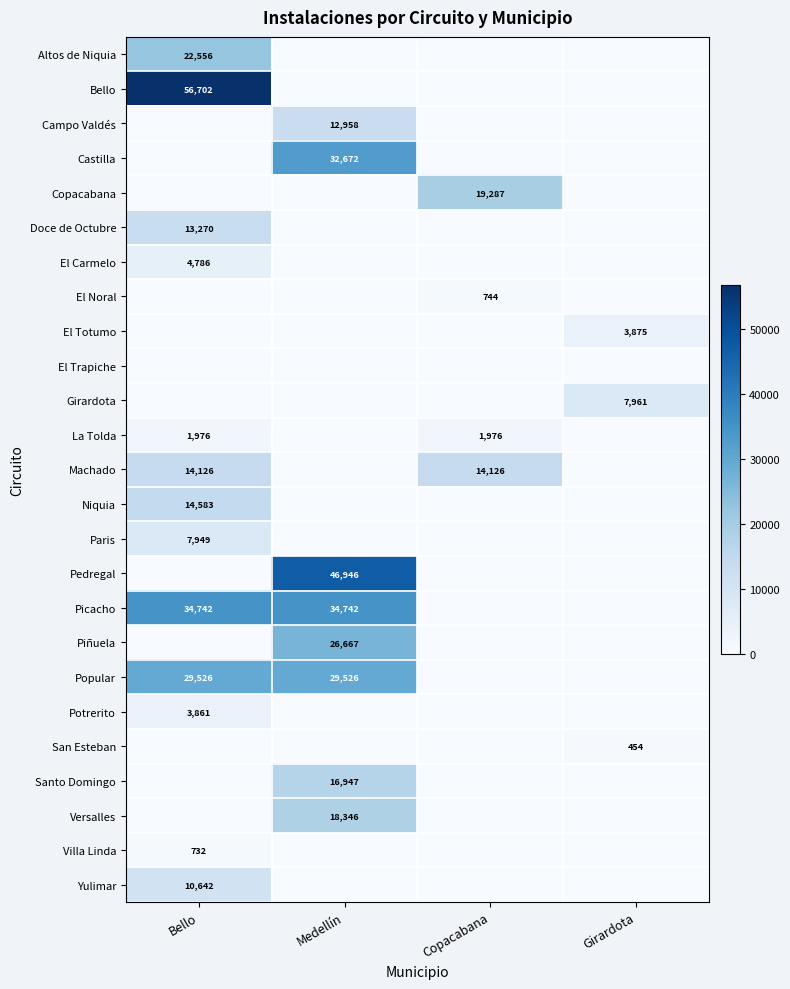

How many values in the Paris series exceed 0?

1